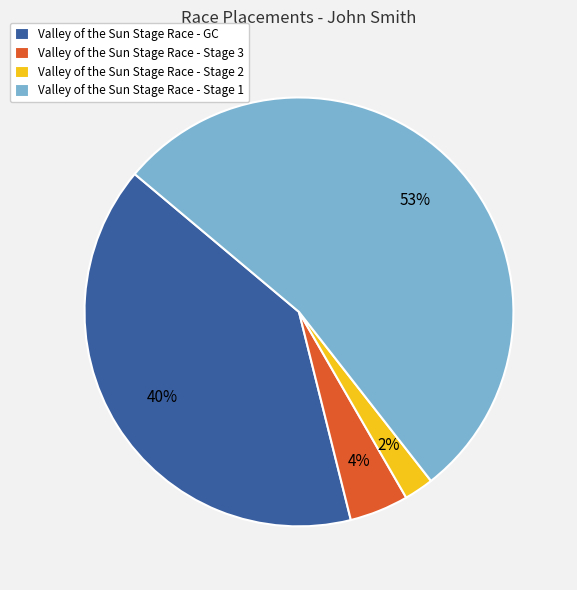

To the nearest percent, what is the difference between the Valley of the Sun Stage Race - Stage 3 and Valley of the Sun Stage Race - Stage 2 slice percentages?

2%